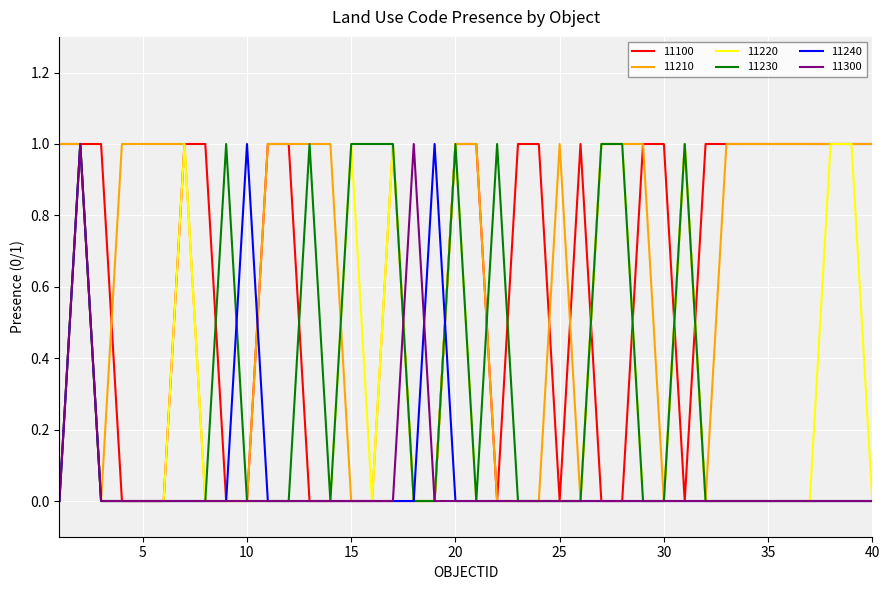

Count the 11230 values in the range 0 to 1.

40